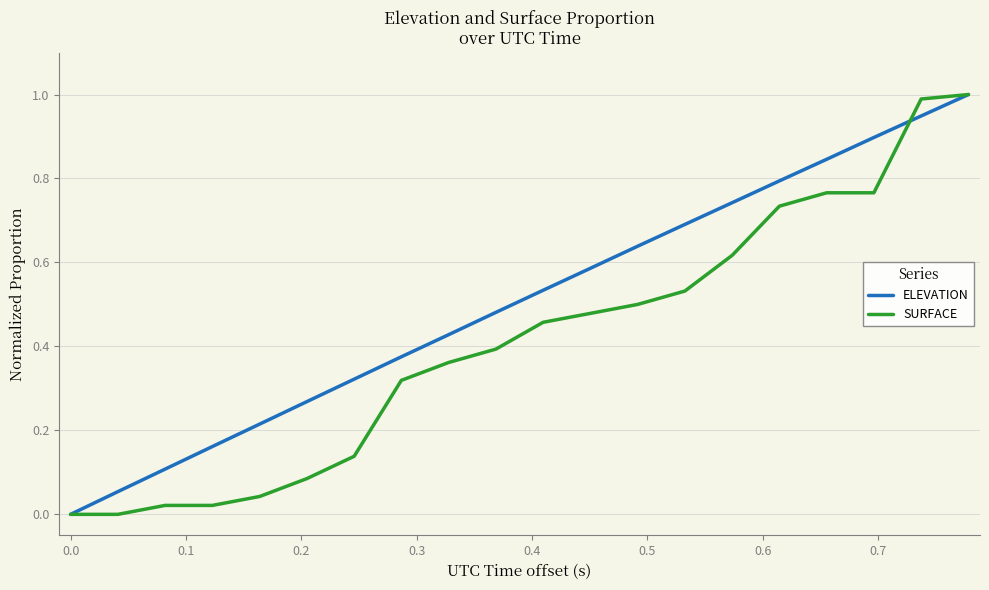

List the series in order of their overall mean, lowest first.

SURFACE, ELEVATION